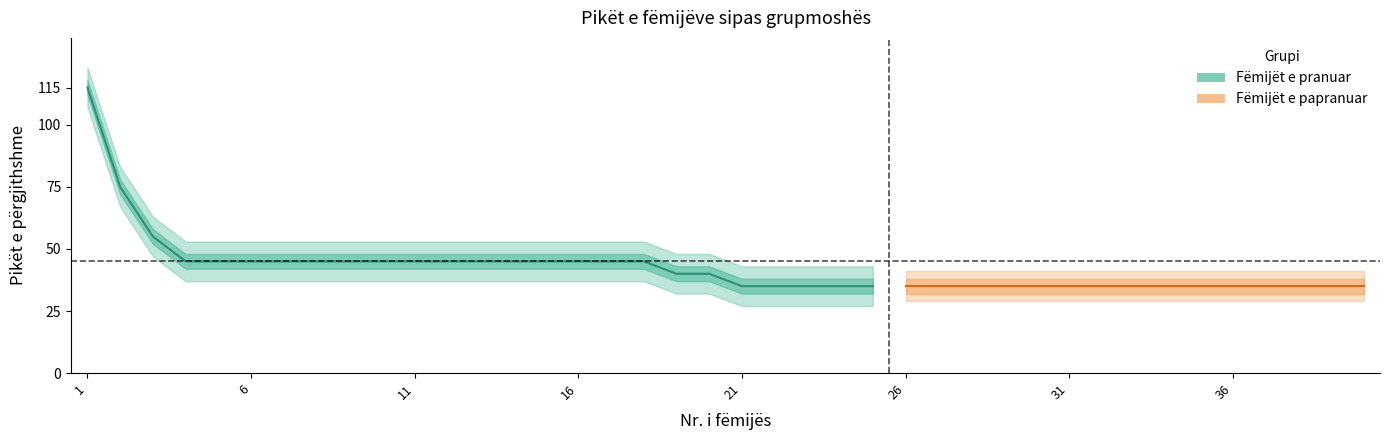

What is the smallest value displayed?

35